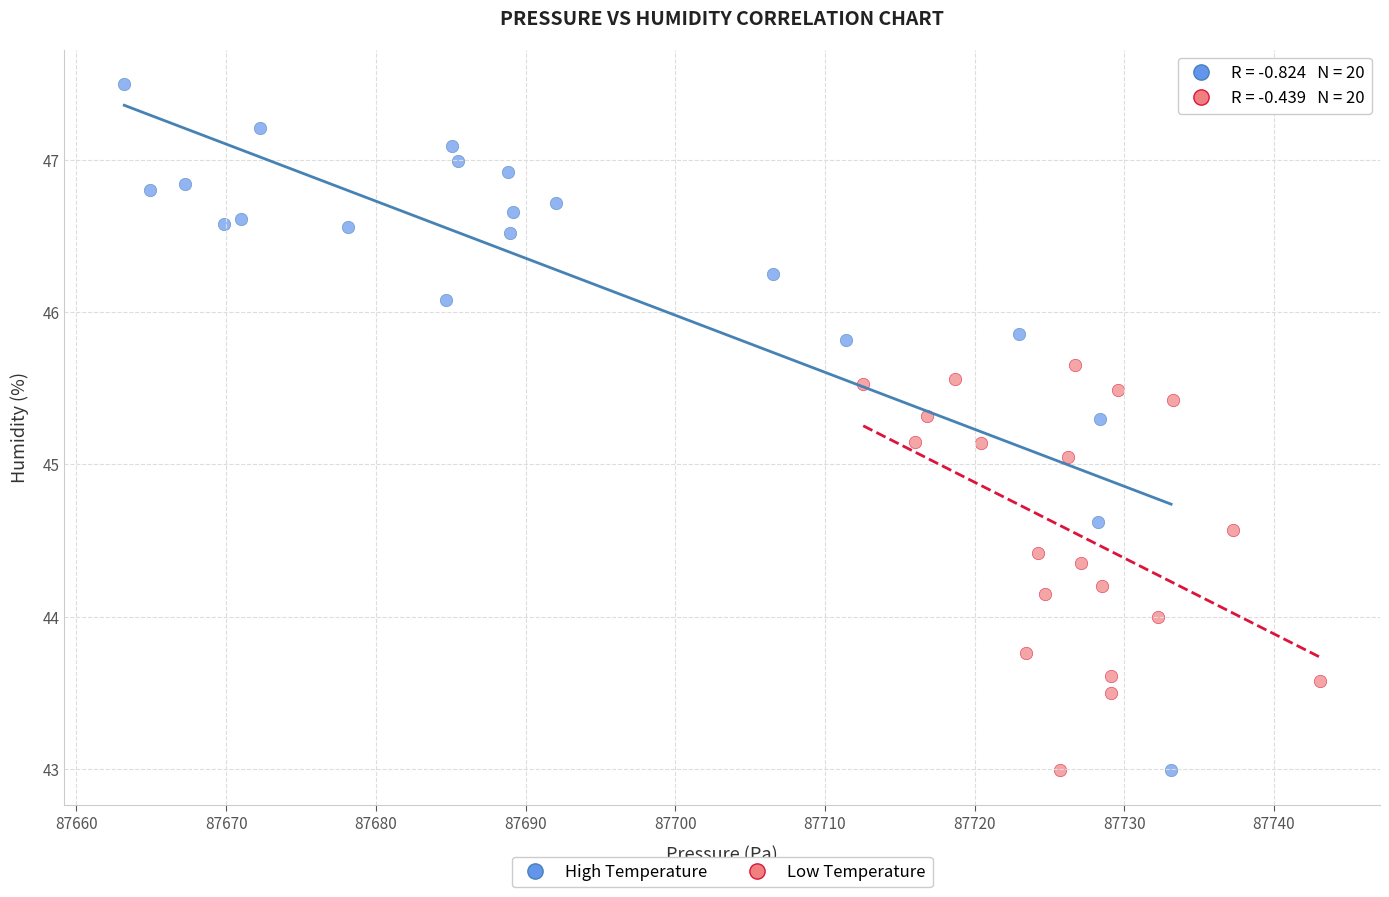

Which series contains the highest Y value?

High Temperature